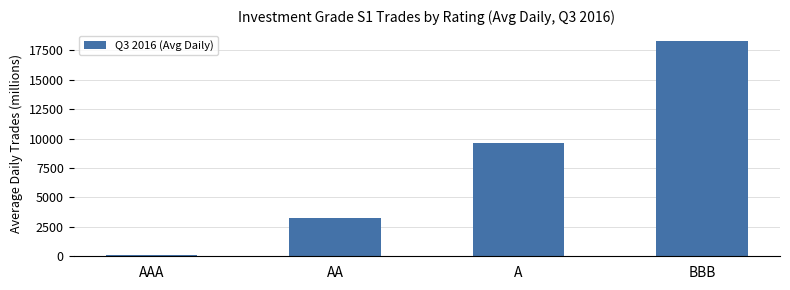

How many categories are shown in the chart?

4